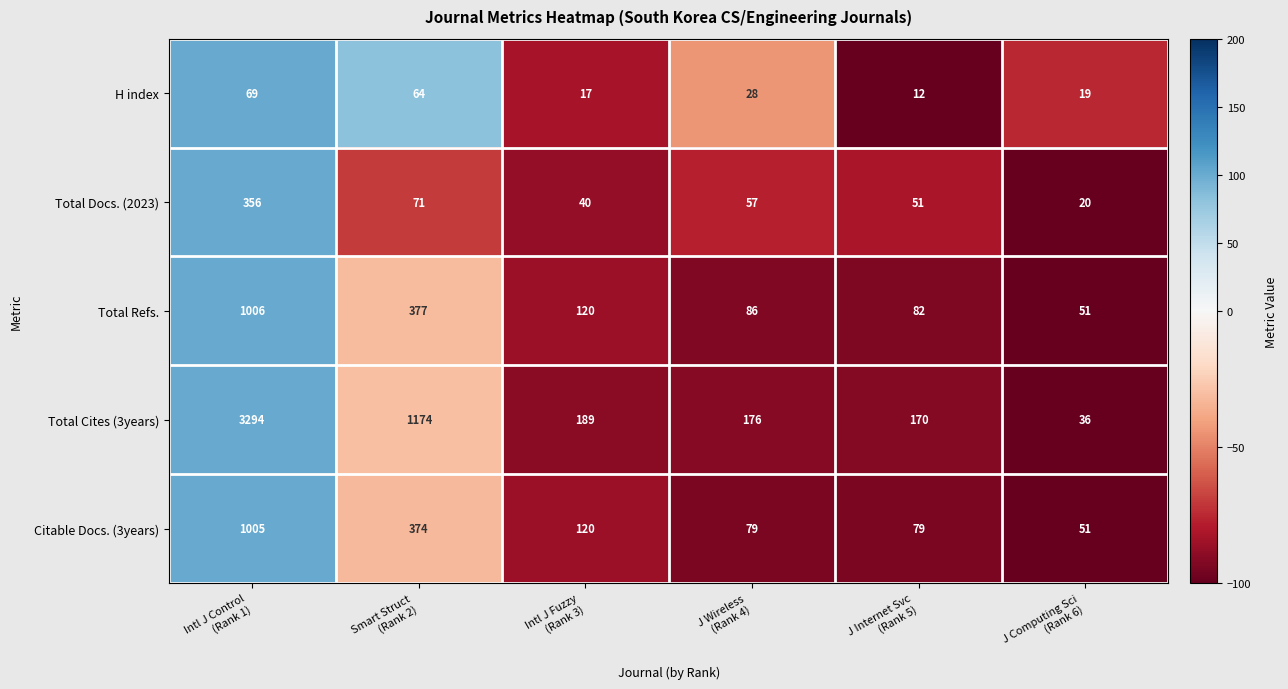

What is the difference between the maximum and minimum values in the Total Cites (3years) series?

3258